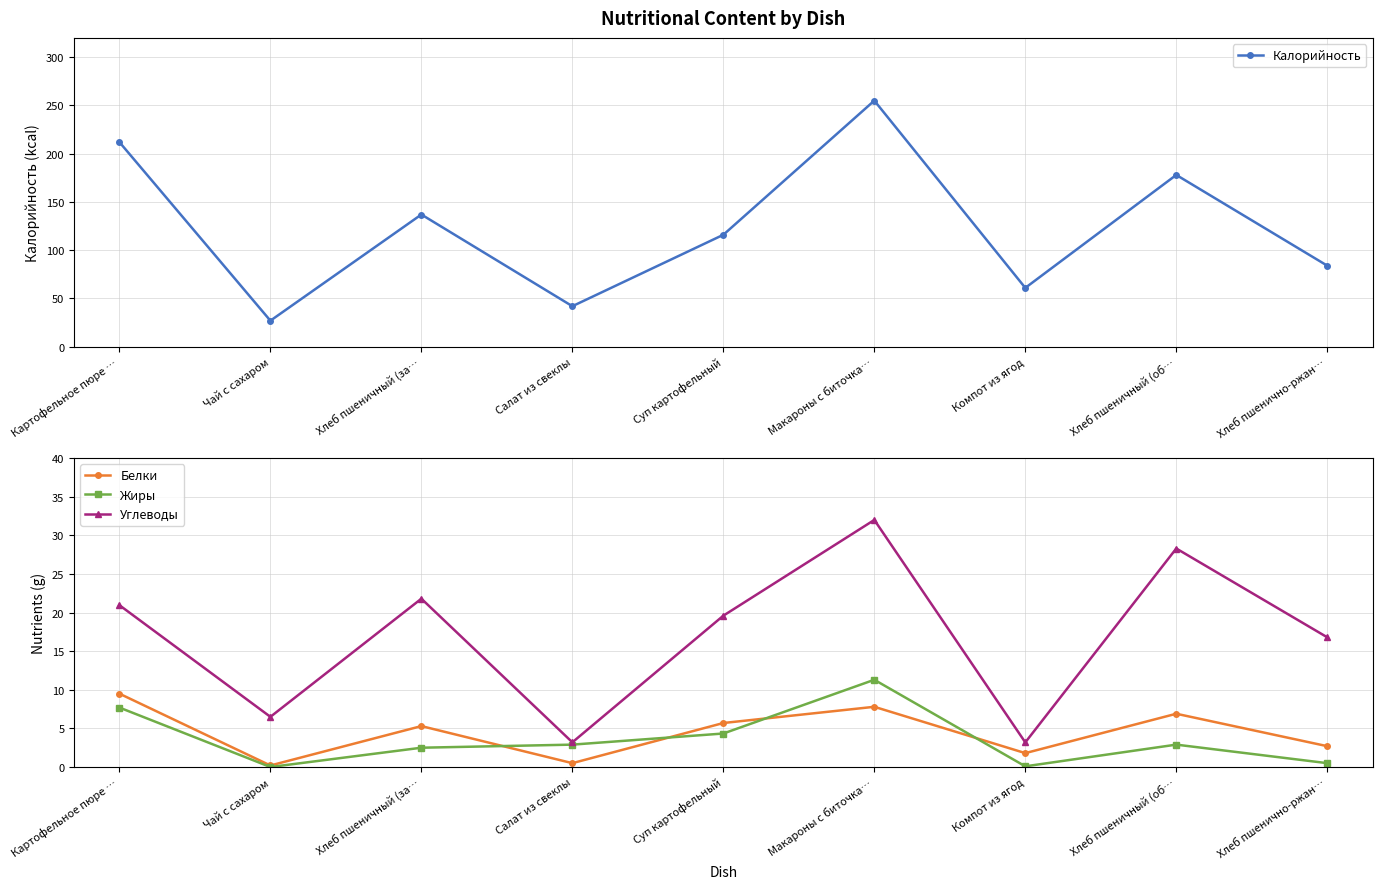

True or false: Калорийность and Белки cross at least once.

False